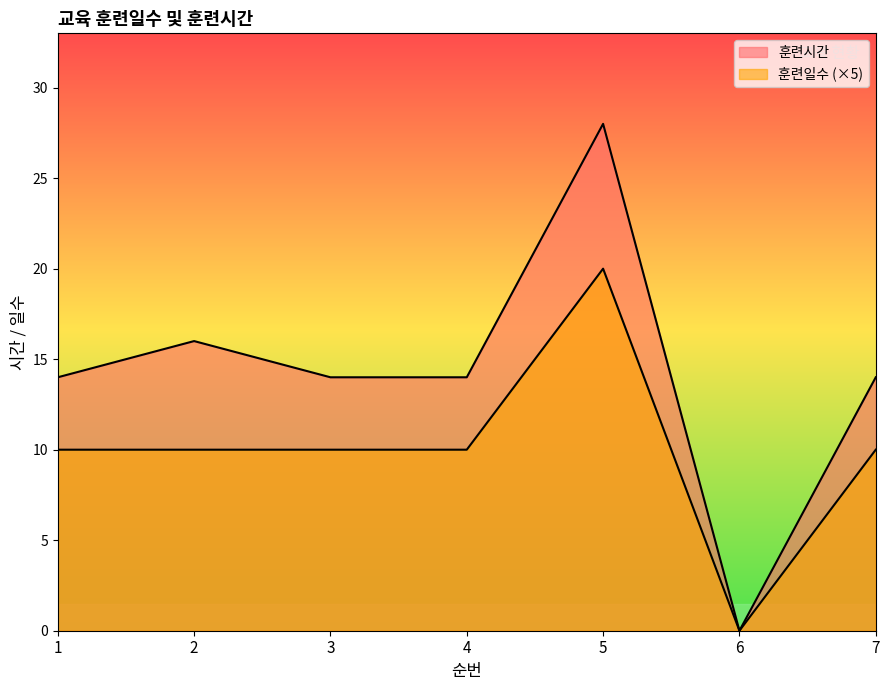

What are all the series names shown in the legend?

훈련시간, 훈련일수